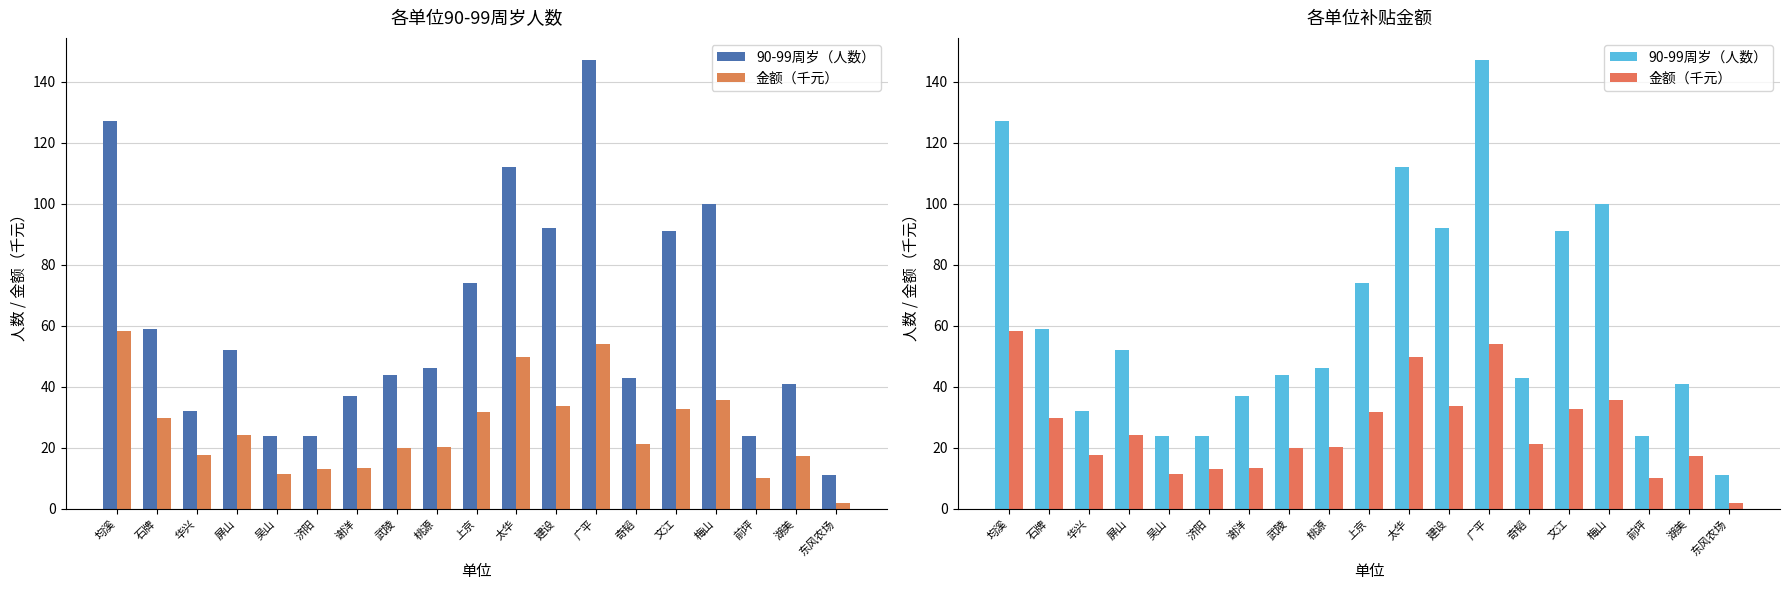

What is the value of the 金额（千元） bar at the 6th from the left?

13.1